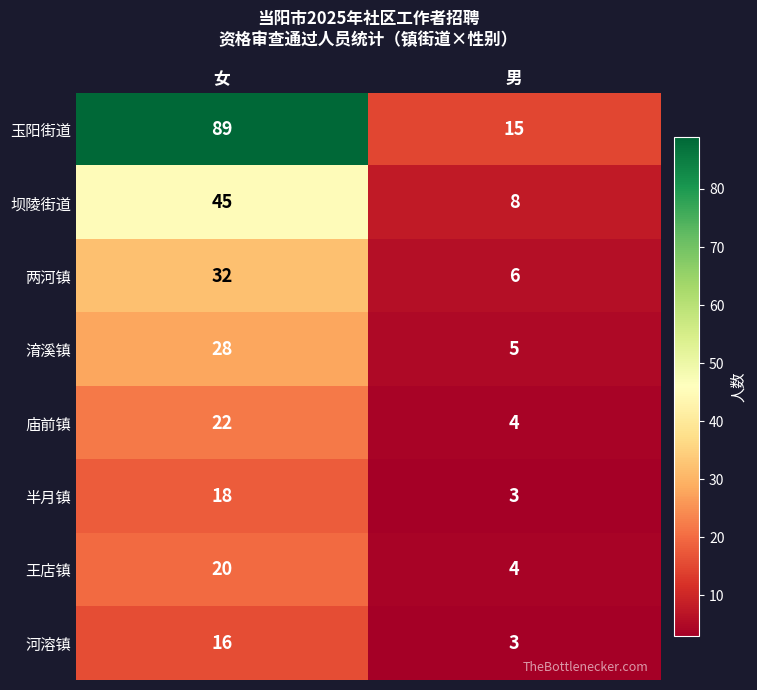

Which series has the largest range (max minus min)?

玉阳街道